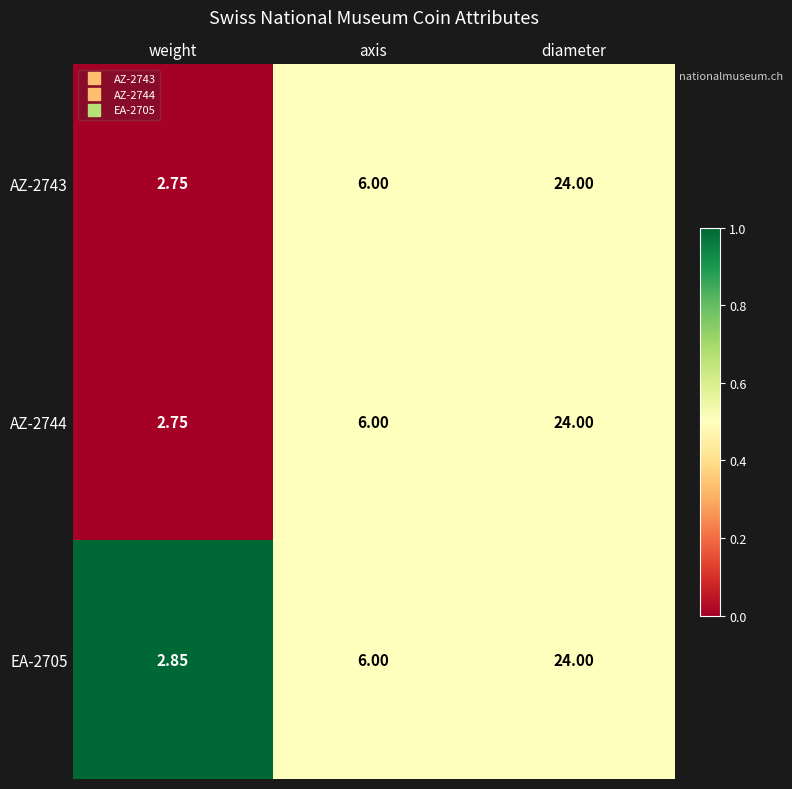

Count the number of categories in the chart.

3